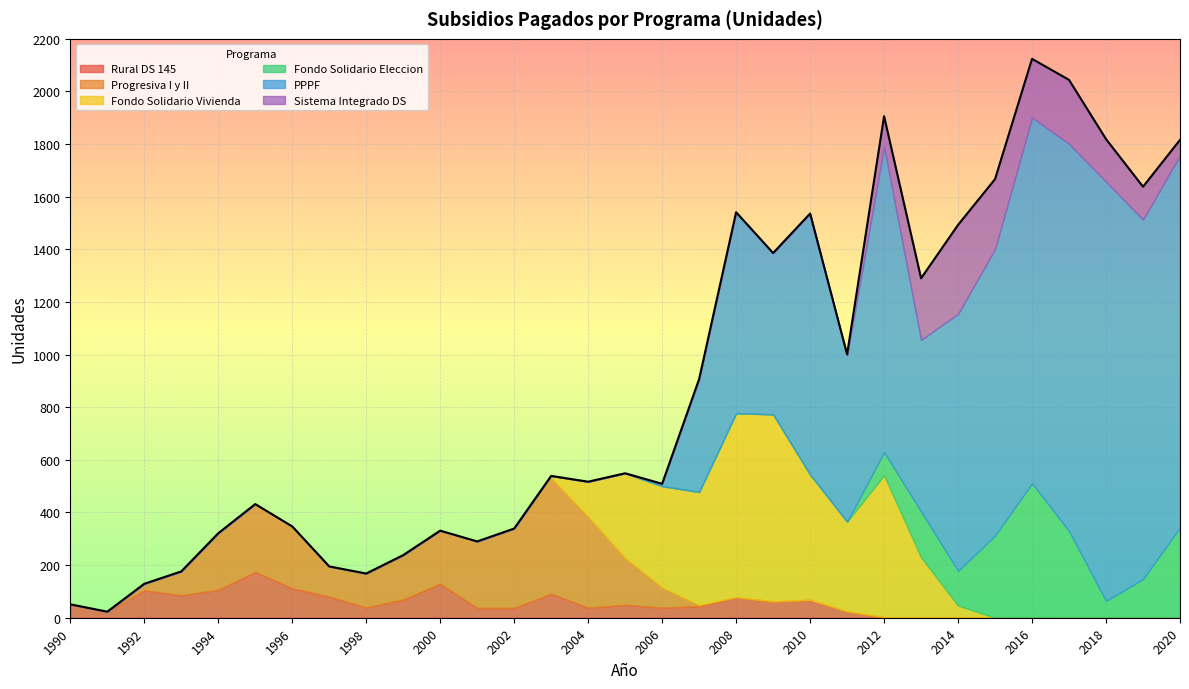

What is the sum of the Rural DS 145 values at 1991 and 2015?

23